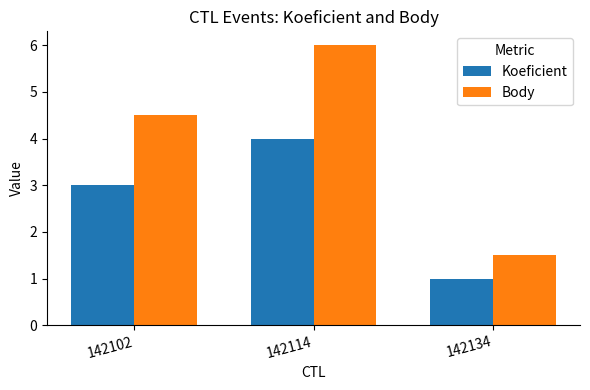

Which series changed the most between 142102 and 142134?

Body